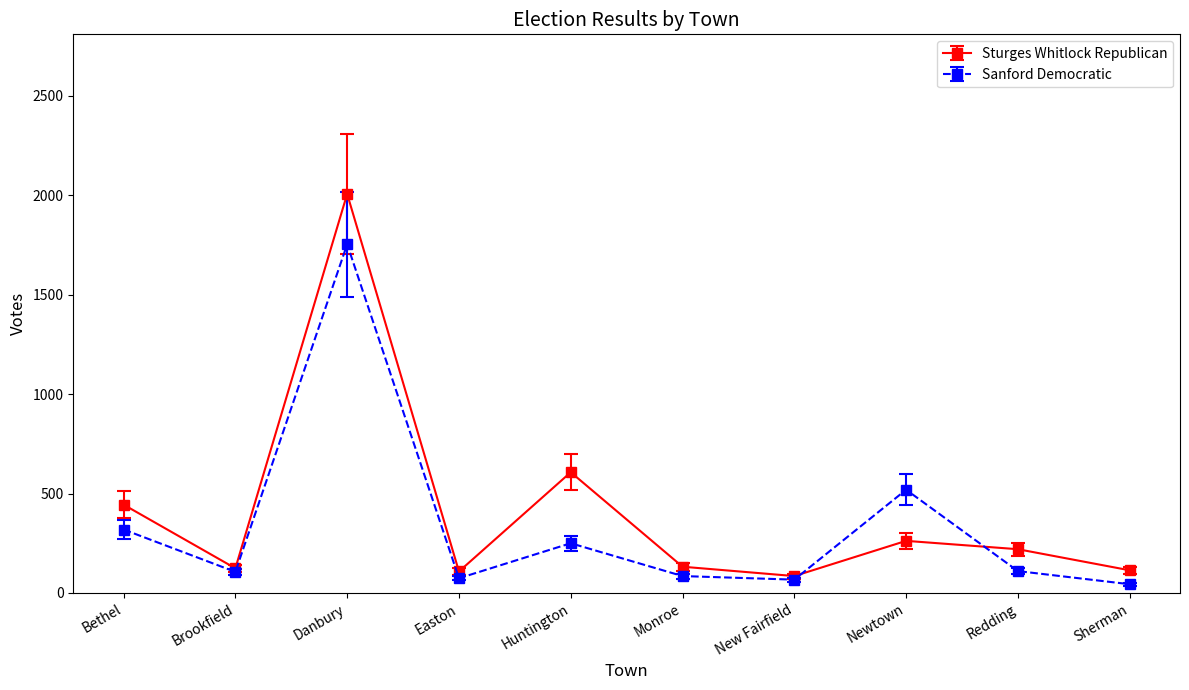

Which series has the largest total across all categories?

Sturges Whitlock Republican